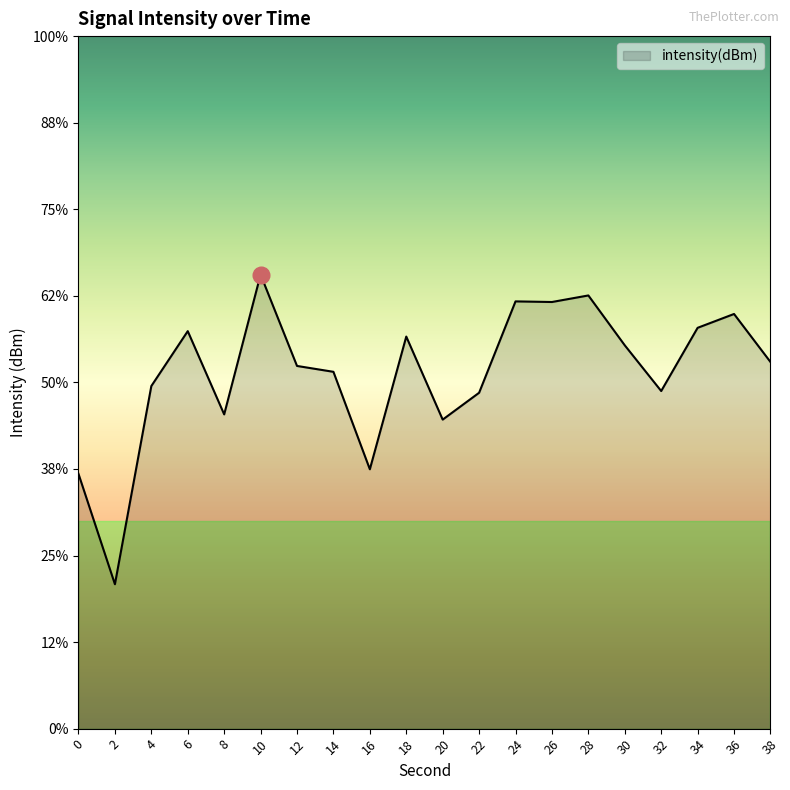

Reading right to left, list all the values displayed in this chart.

-107.8	-107.2	-107.4	-108.1	-107.6	-107.0	-107.1	-107.1	-108.1	-108.4	-107.5	-109.0	-107.9	-107.8	-106.8	-108.4	-107.4	-108.0	-110.3	-109.1